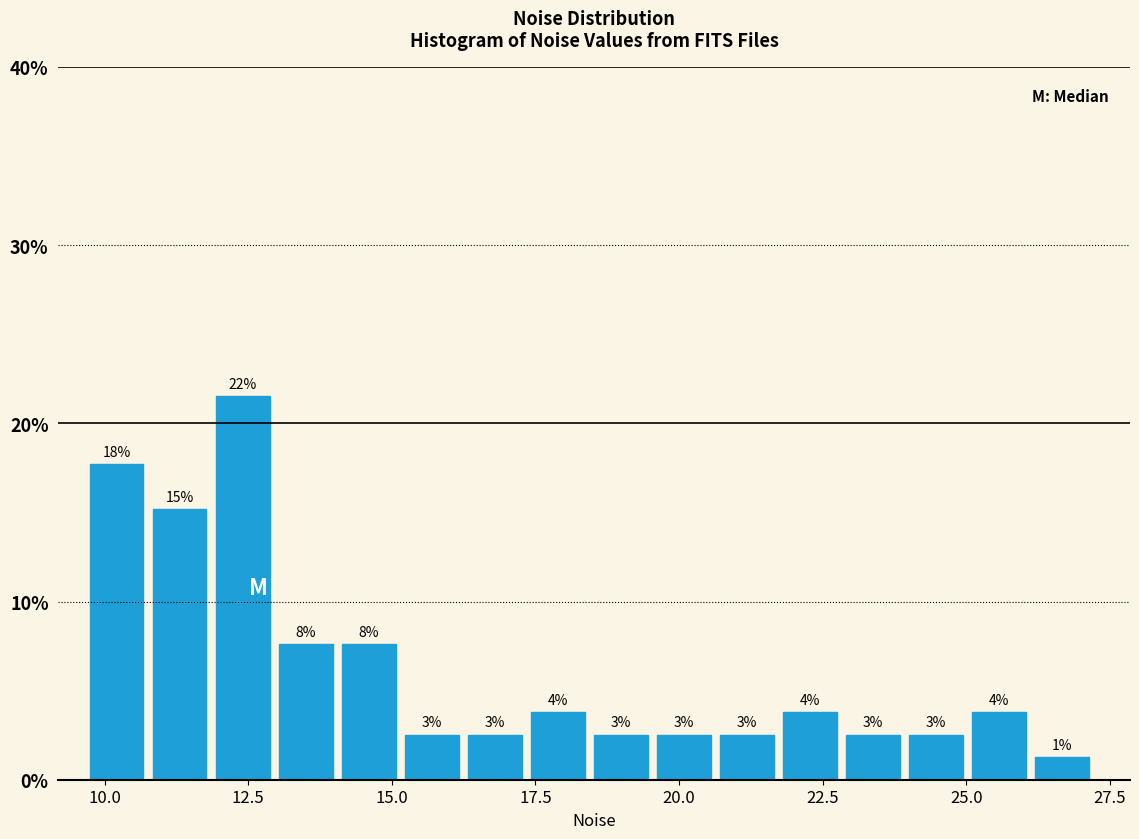

Read against the x-axis, roughly where is the centre of the tallest bar?

12.5